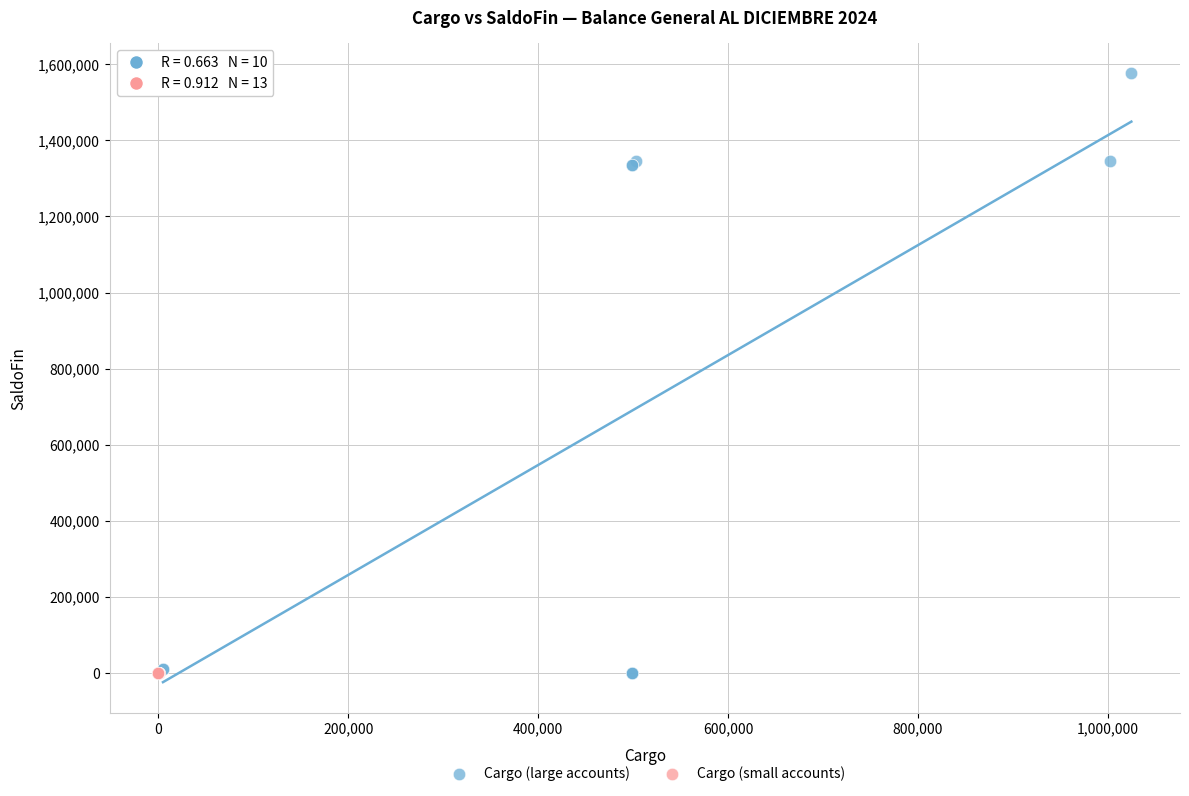

Which series reaches the maximum Y coordinate?

Cargo (large accounts)